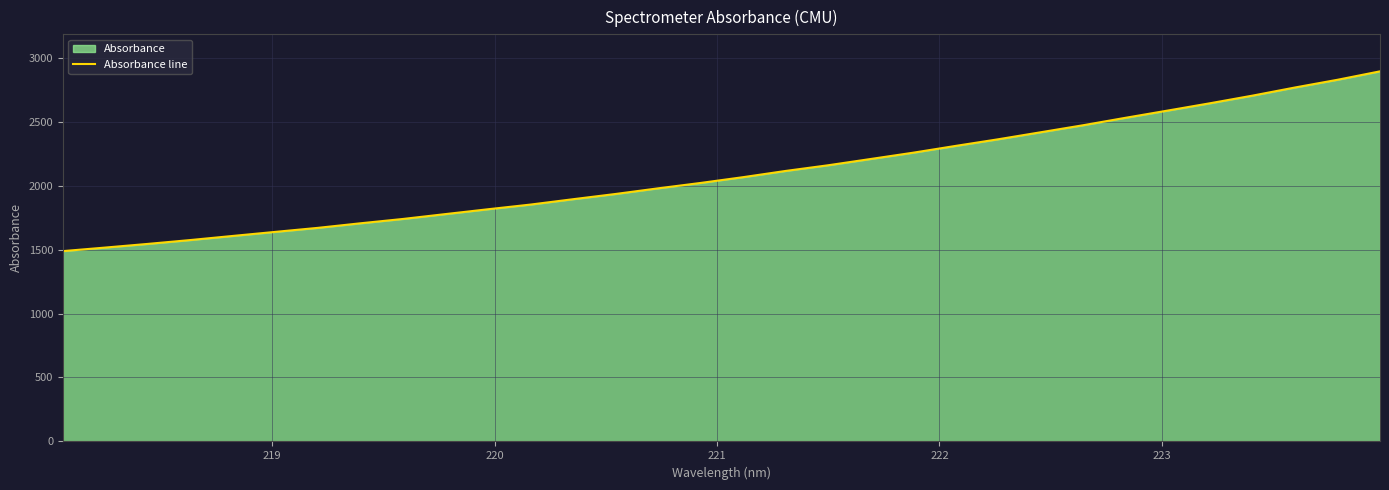

How many lines are shown in the chart?

1